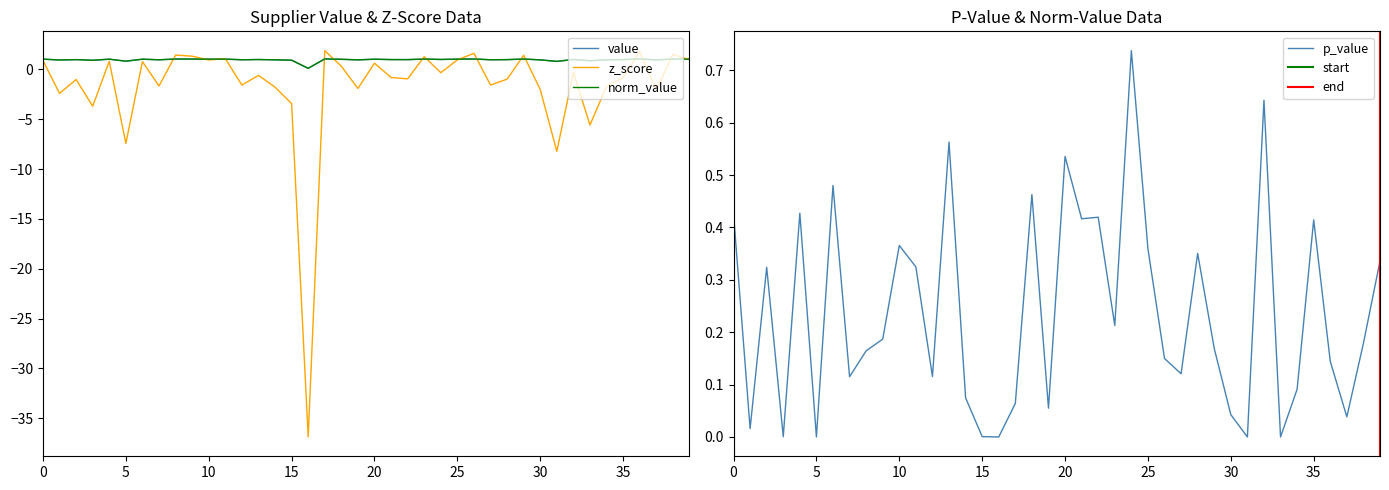

True or false: p_value and norm_value cross at least once.

False